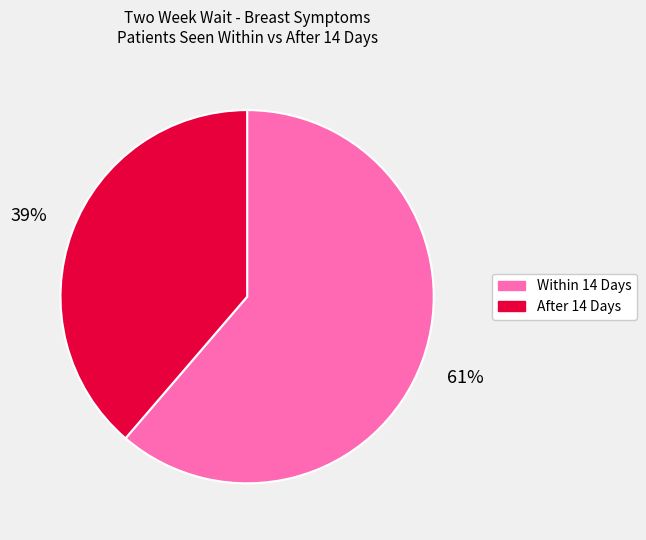

To the nearest percent, what is the average slice percentage?

50%